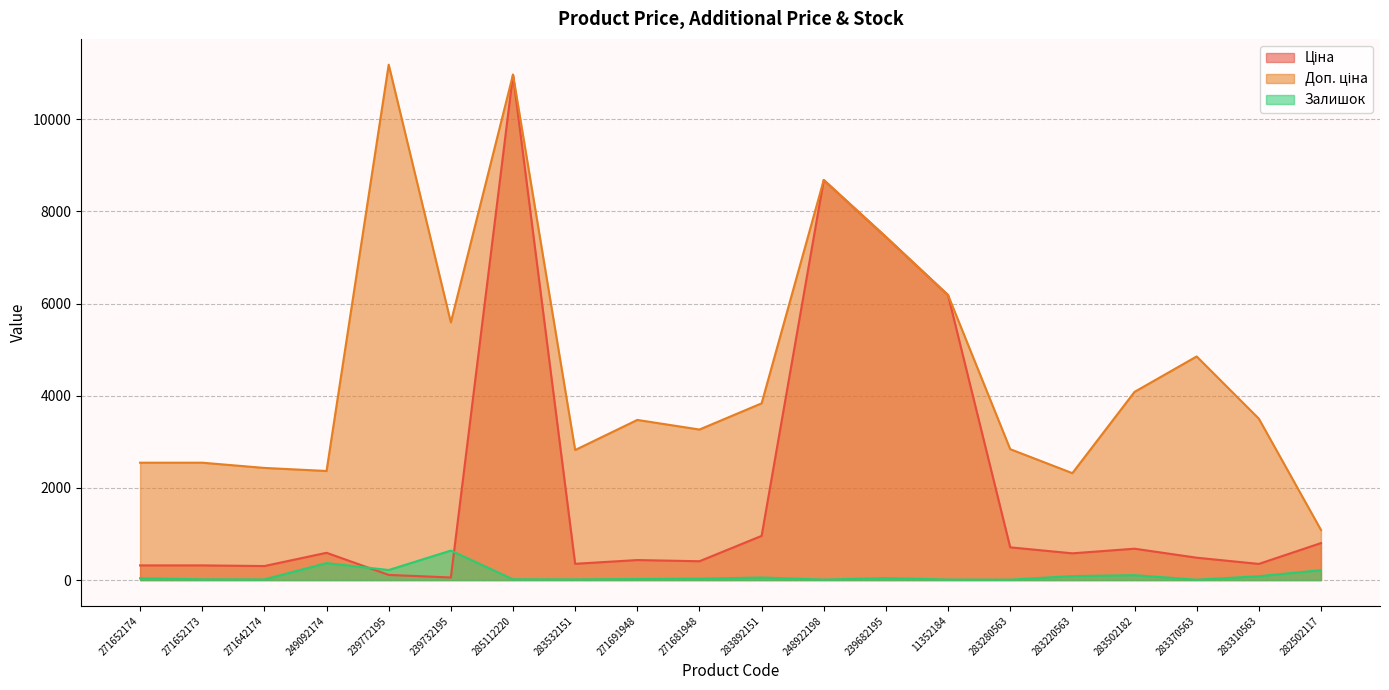

How many data points does each series have?

20